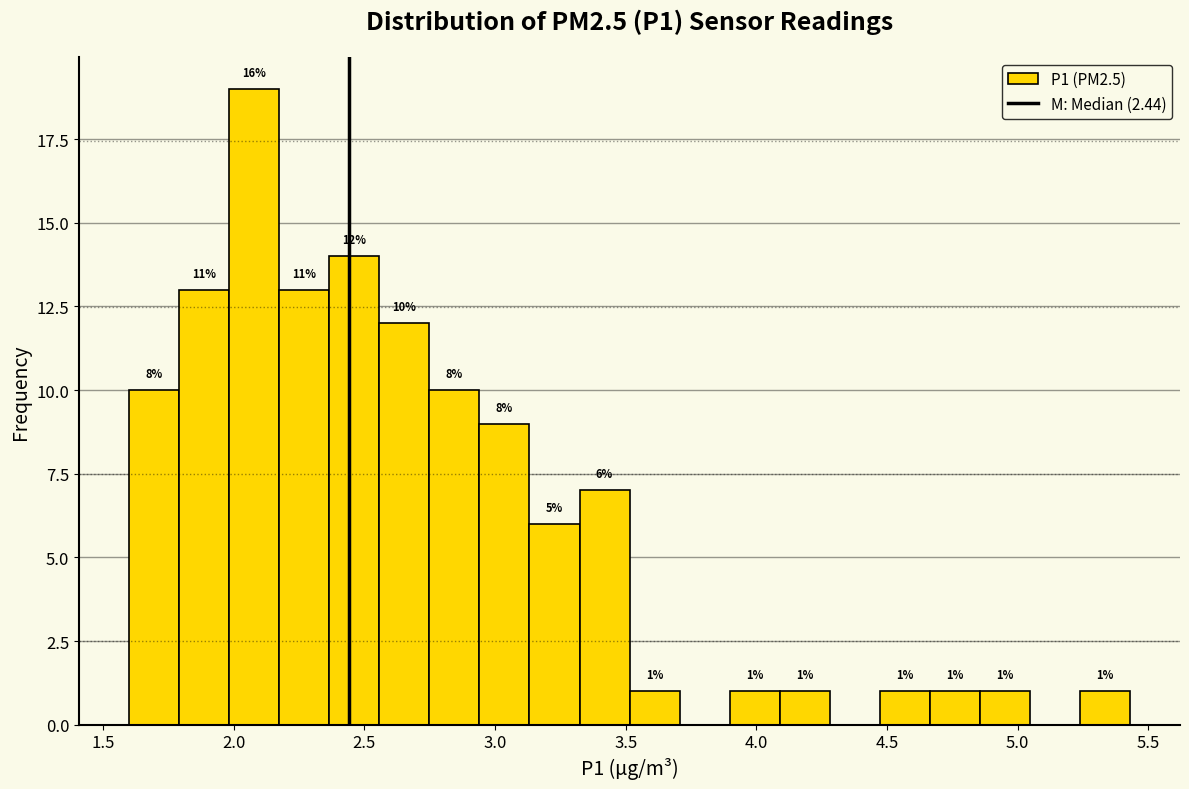

Read against the x-axis, roughly where is the centre of the tallest bar?

2.10